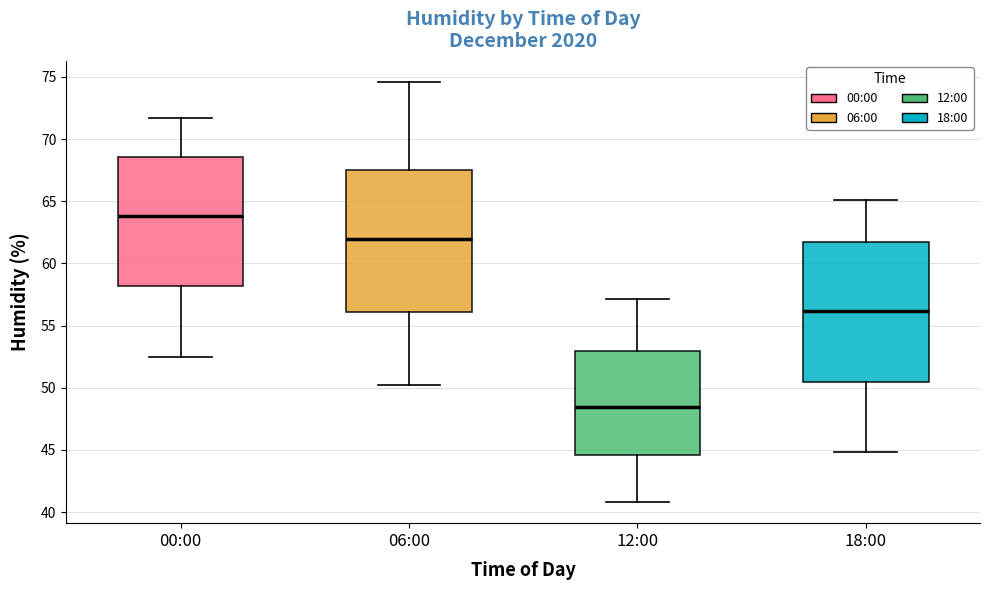

Reading left to right, read every box against the y-axis: the position of its median line, the range the box covers, and the ends of its whiskers. The values are not printed on the chart, so give them approximately, as read against the axis.

00:00: median 64.0, box 58.0 to 68.5, whiskers 52.5 to 71.5
06:00: median 62.0, box 56.0 to 67.5, whiskers 50.0 to 74.5
12:00: median 48.5, box 44.5 to 53.0, whiskers 41.0 to 57.0
18:00: median 56.0, box 50.5 to 62.0, whiskers 45.0 to 65.0